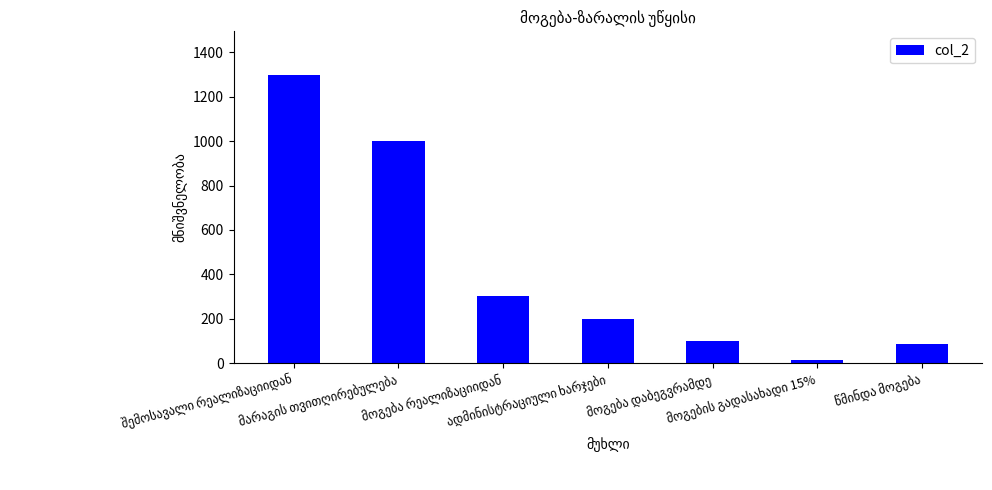

Reading left to right, list all the values displayed in this chart.

1300	1000	300	200	100	15	85